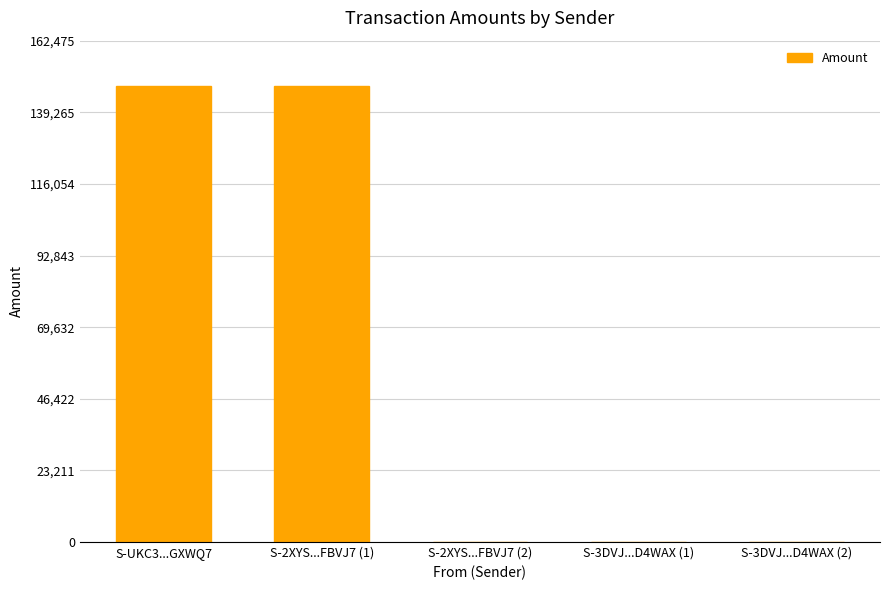

Which has a higher value, S-2XYS...FBVJ7 (2) or S-2XYS...FBVJ7 (1)?

S-2XYS...FBVJ7 (1)